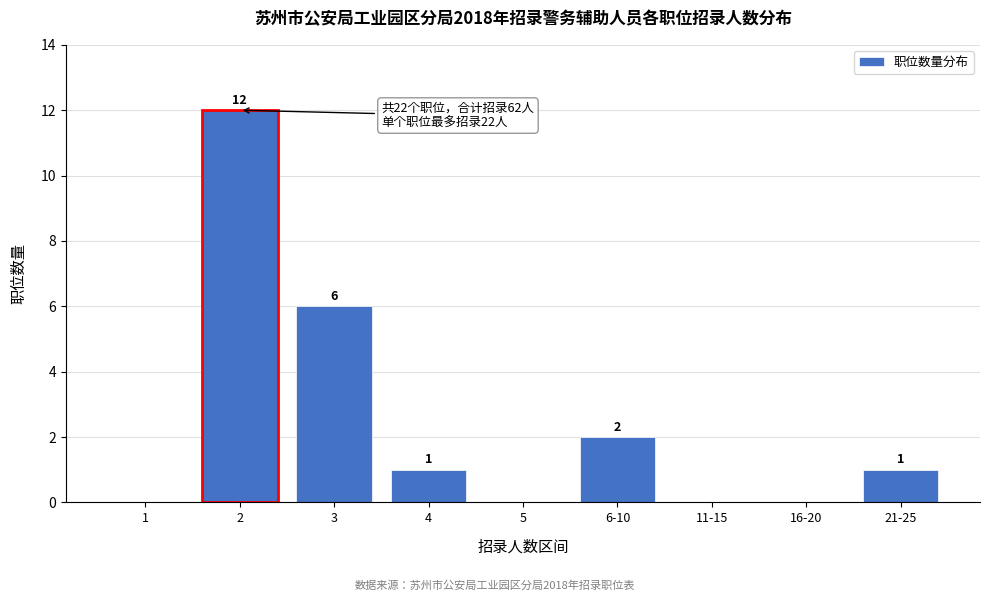

Reading left to right, extract all data points from this chart.

1=0	2=12	3=6	4=1	5=0	6-10=2	11-15=0	16-20=0	21-25=1